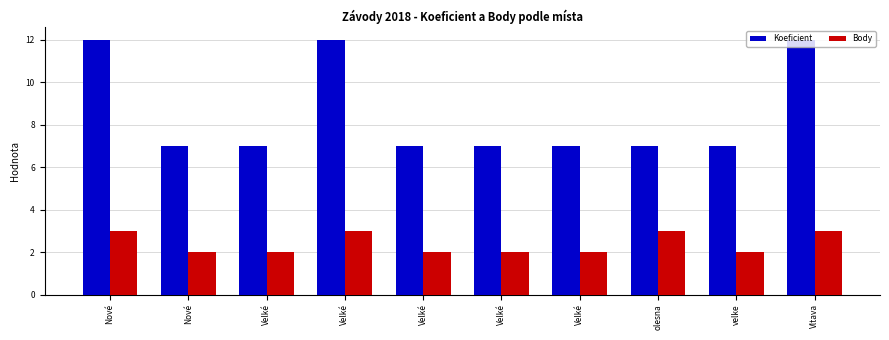

What is the minimum value for Body?

2